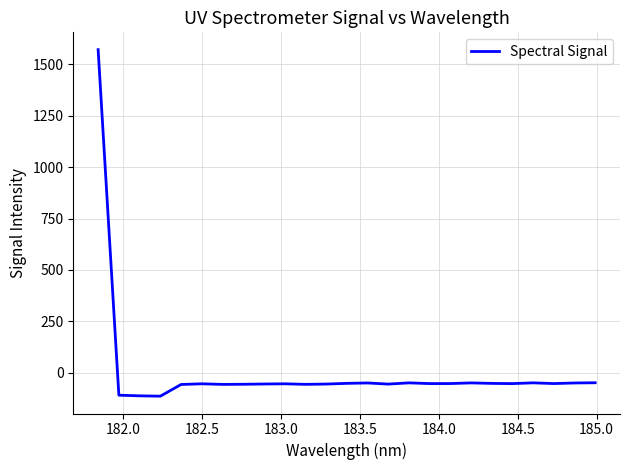

What is the smallest value displayed?

-114.7